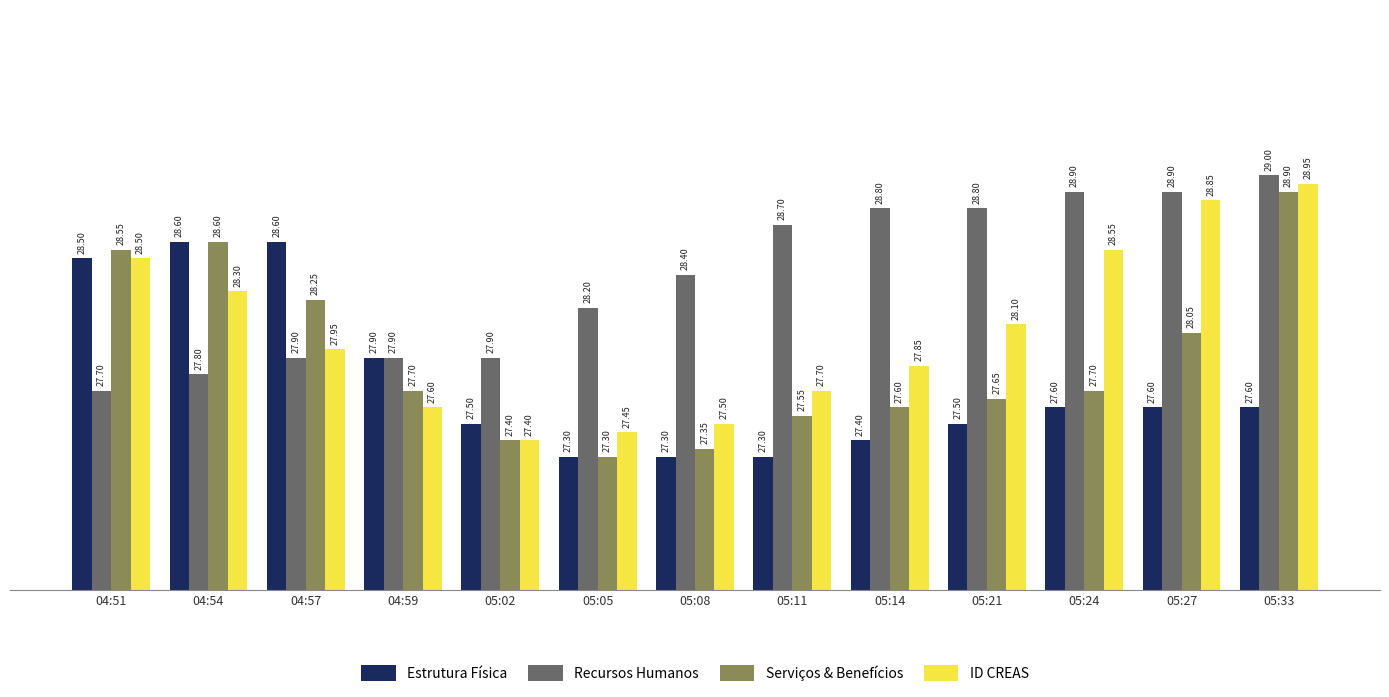

At 04:57, list the series in order from largest to smallest.

Estrutura Física, Serviços & Benefícios, ID CREAS, Recursos Humanos